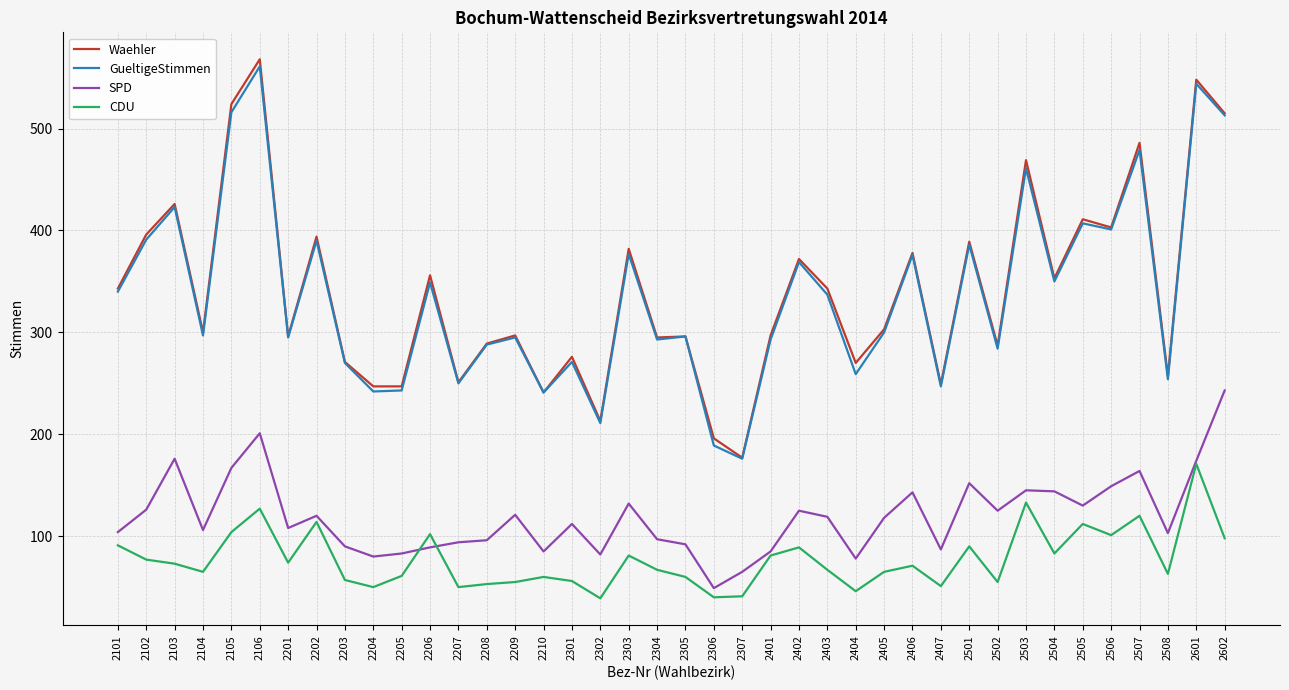

Does the chart have visible grid lines?

Yes